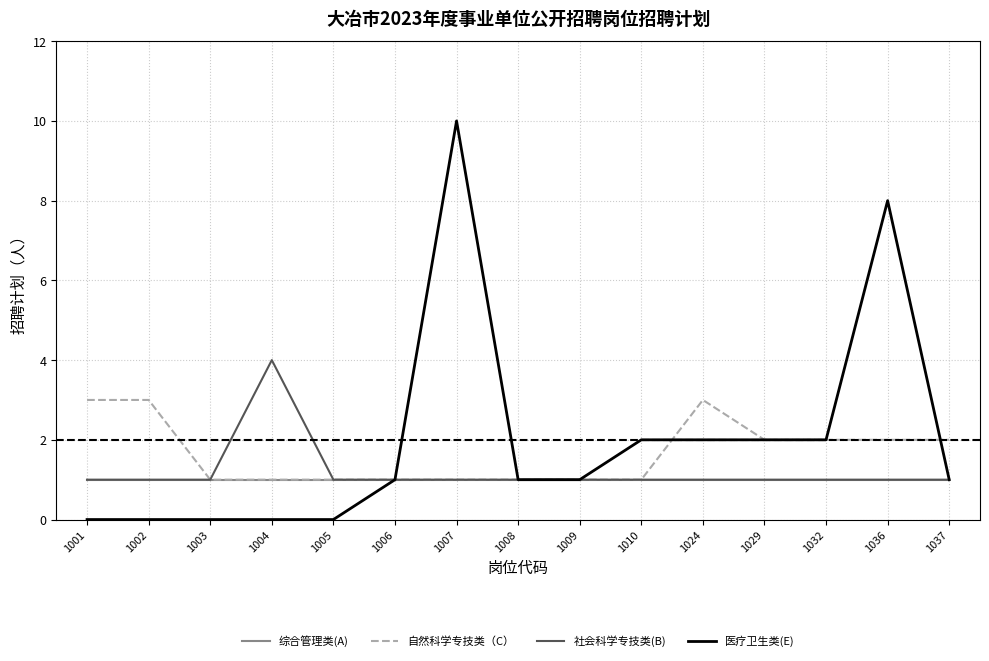

What value does the 社会科学专技类(B) series have at 1009?

1